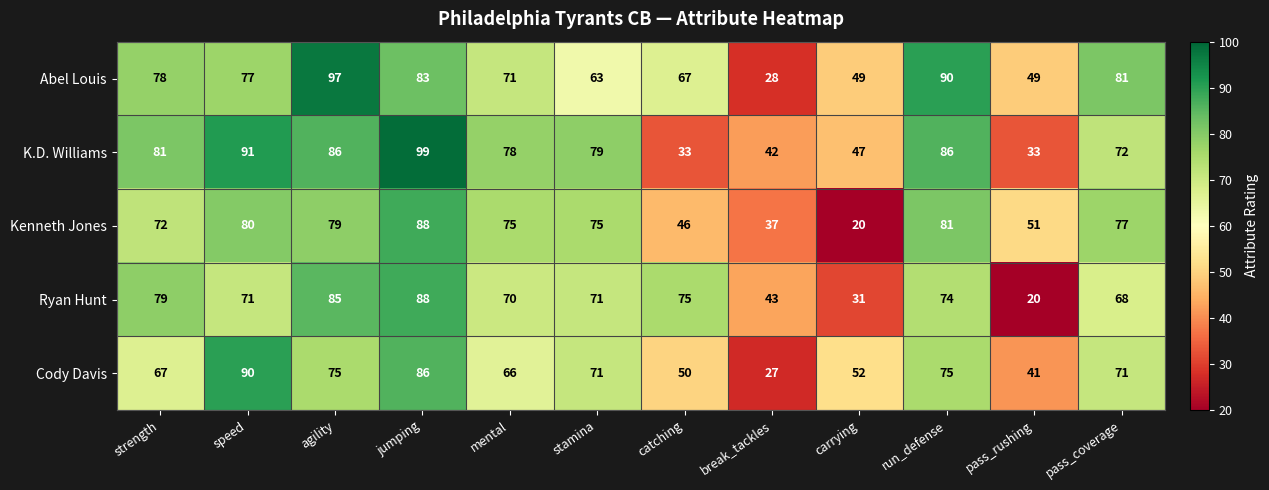

What is the total value across all series at speed?

409